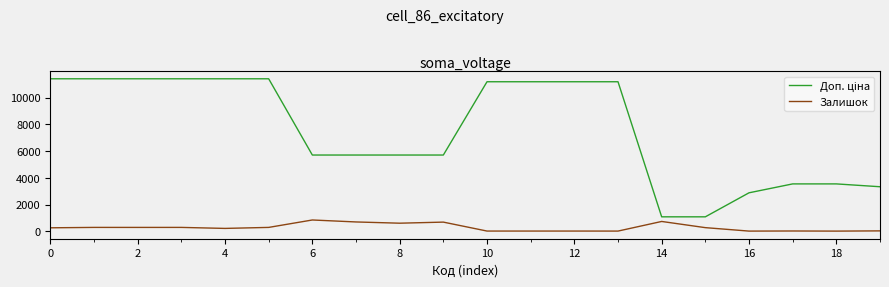

How many lines are shown in the chart?

2